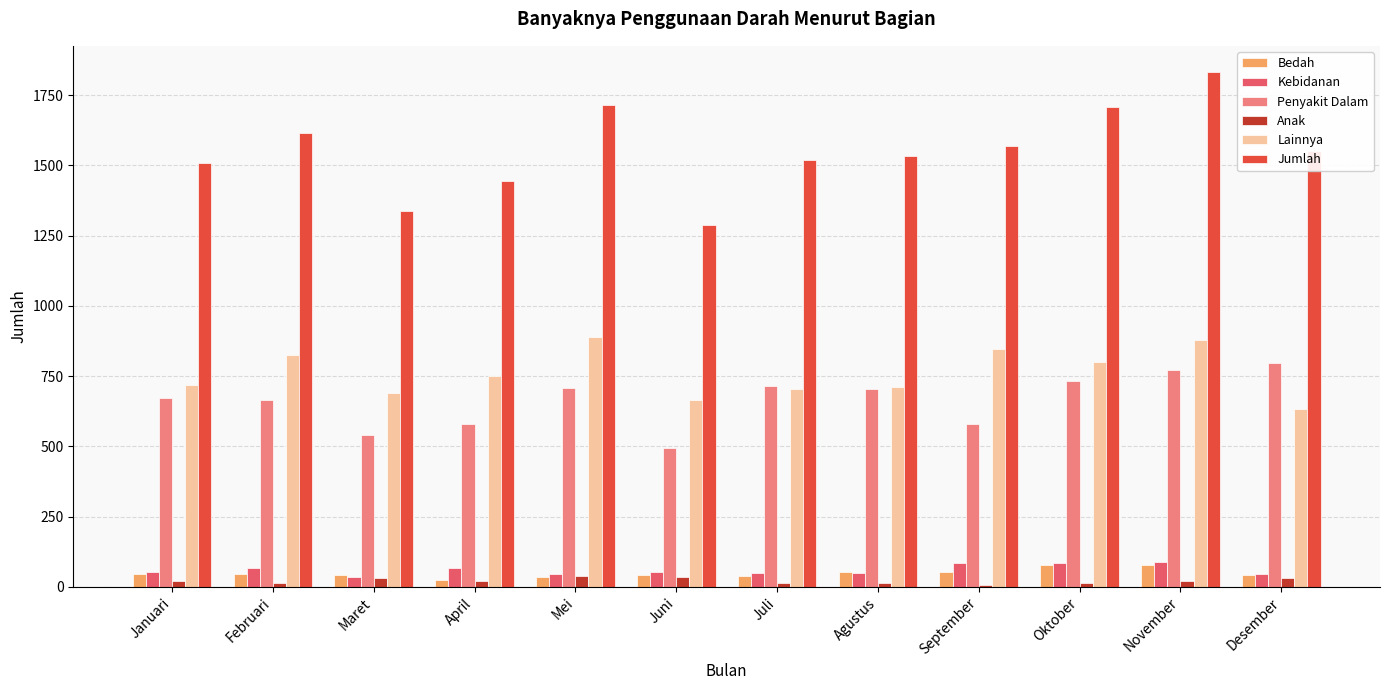

Which series changed the most between Juli and Oktober?

Jumlah